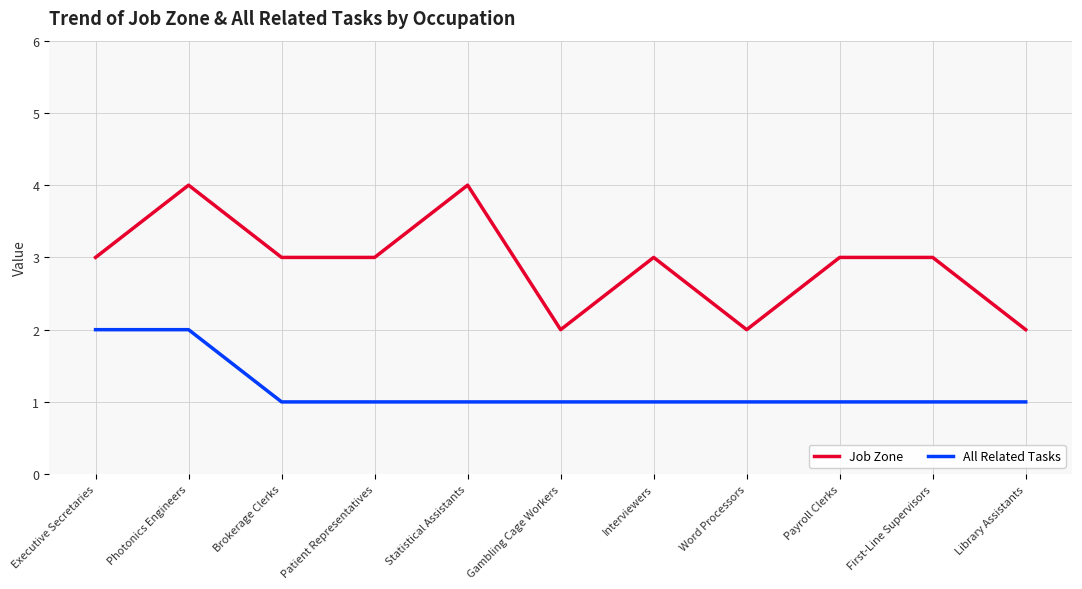

List the series in order of their overall mean, highest first.

Job Zone, All Related Tasks